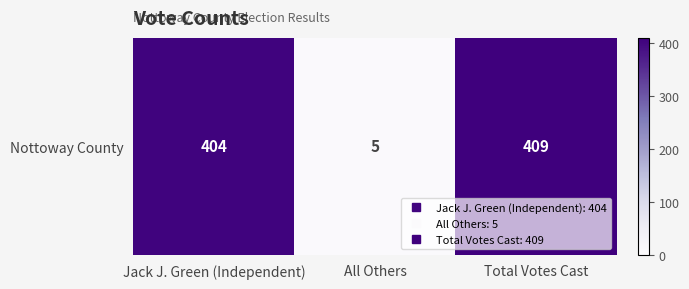

How many categories are shown in the chart?

3